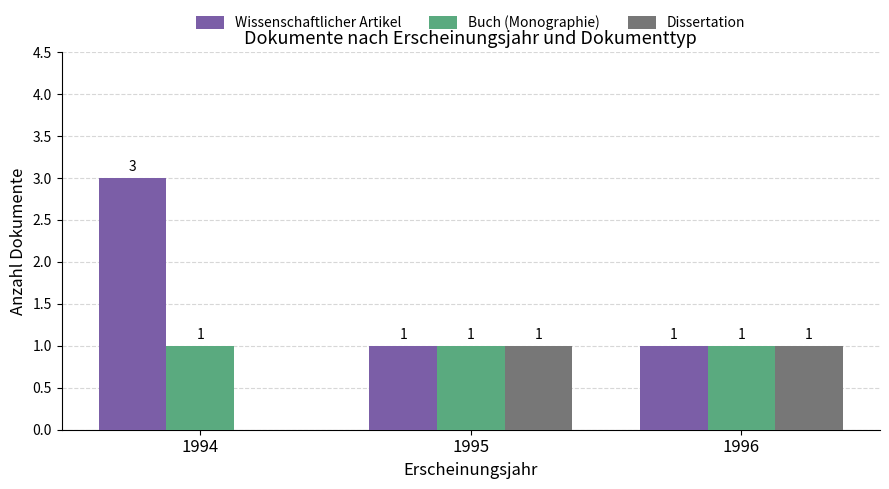

Does the chart contain stacked bars?

No